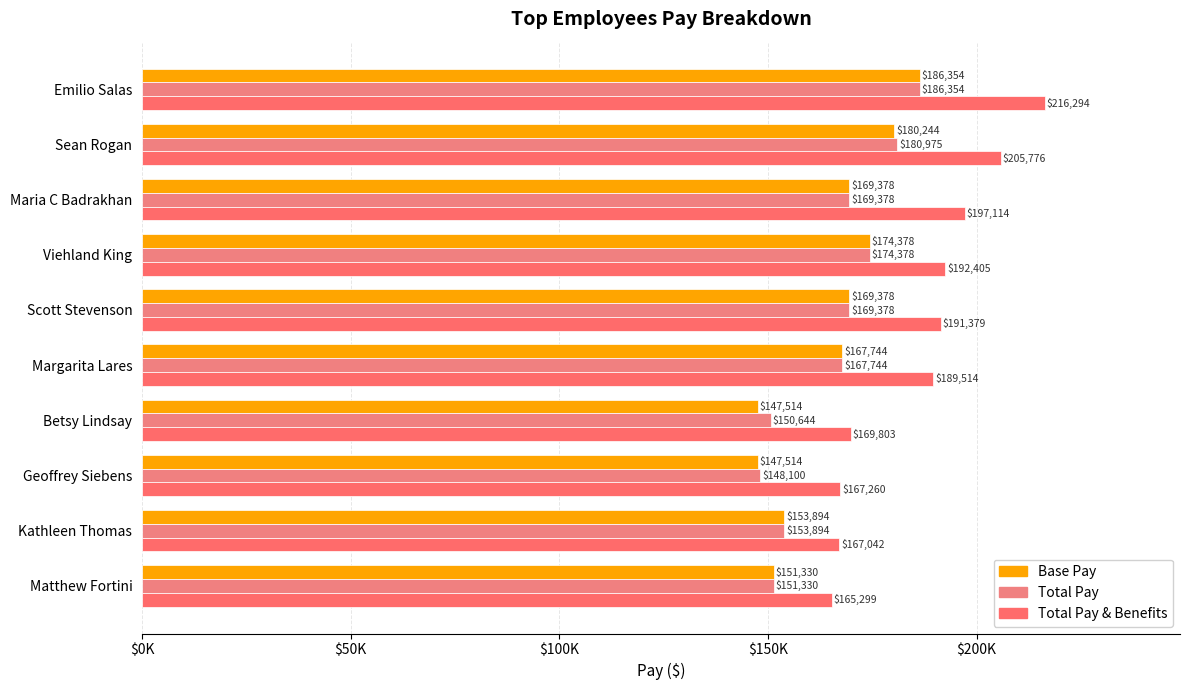

What are all the series names shown in the legend?

Base Pay, Total Pay, Total Pay & Benefits